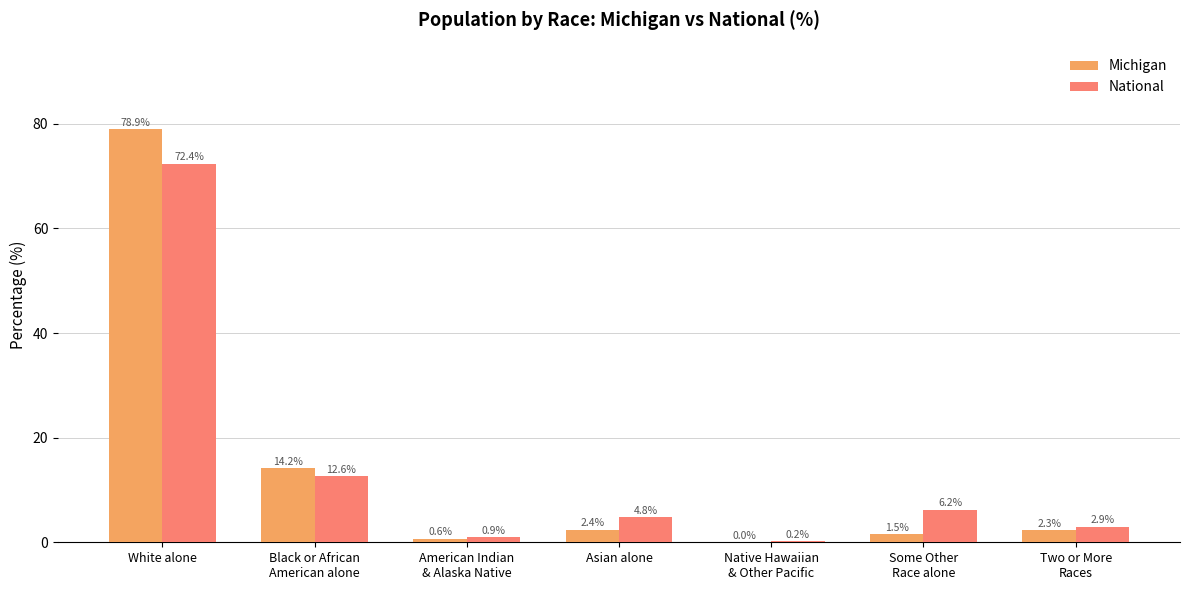

The value of National at White alone is 72.4. True or false?

True